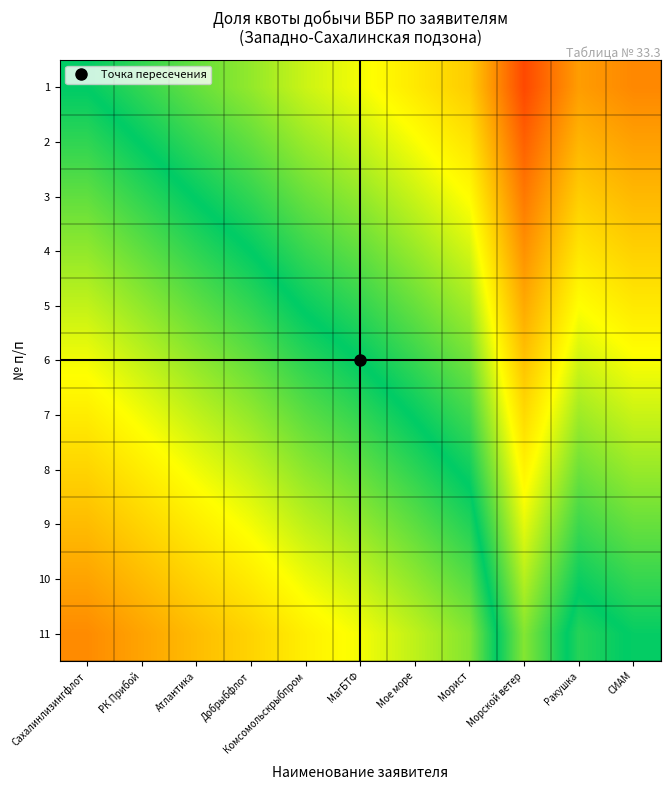

List the series in order of their peak value, highest first.

1, 2, 3, 4, 5, 6, 7, 8, 9, 10, 11